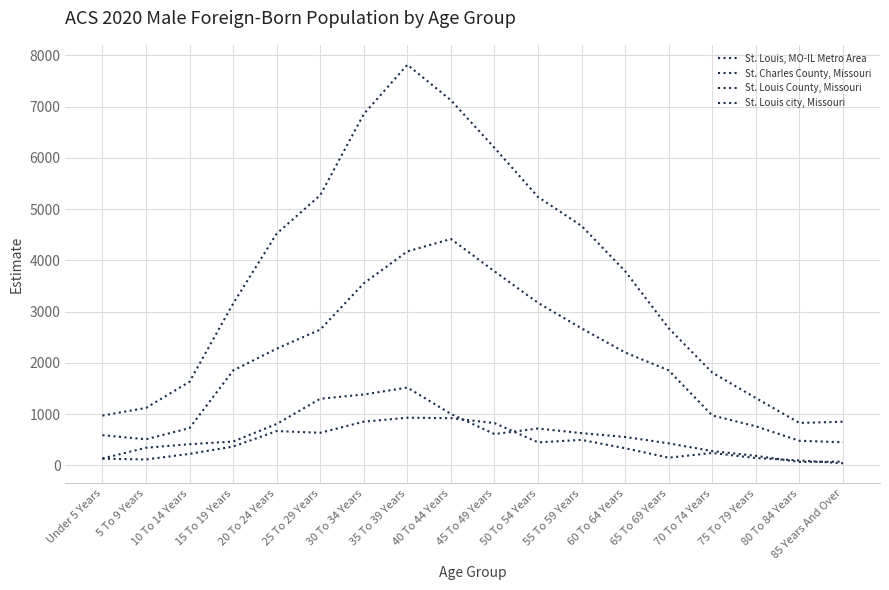

What is the difference between the second highest and second lowest values in the St. Louis city, Missouri series?

1309